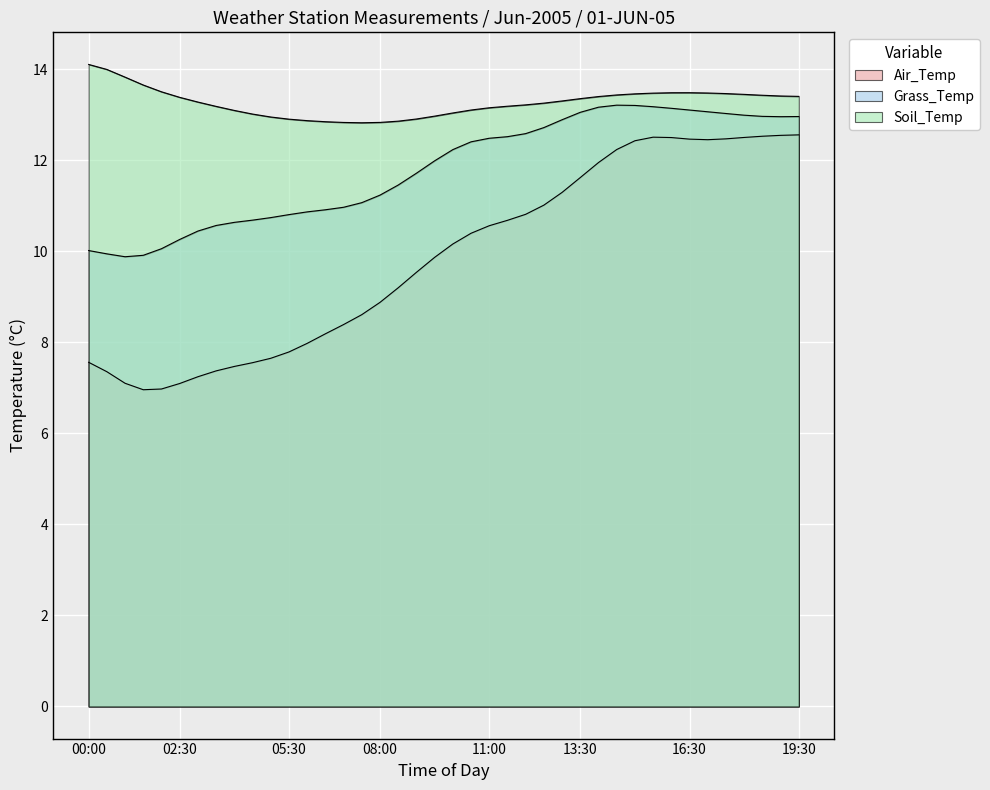

How many interior local valleys does the Grass_Temp series have?

2